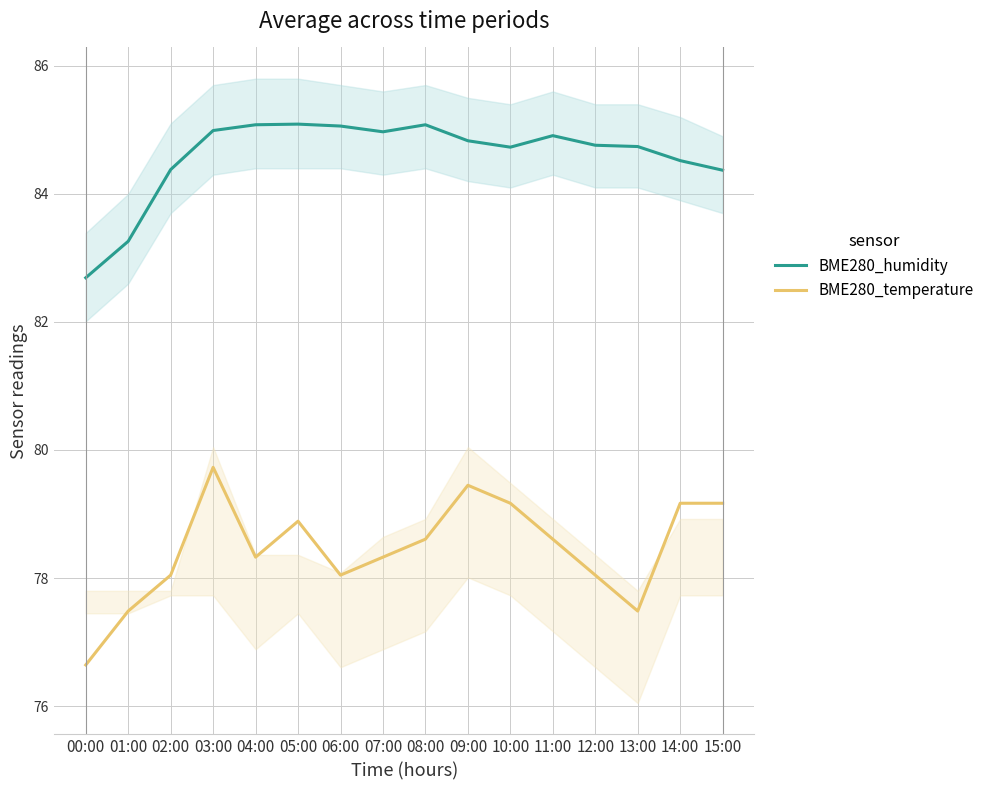

What is the total value across all series at 12:00?

162.8